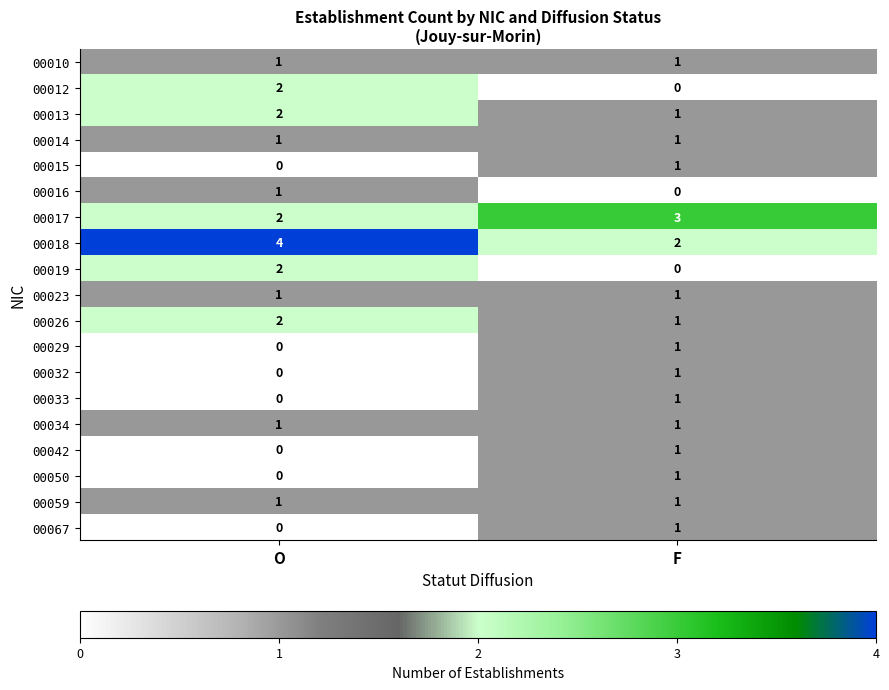

What is the difference between the highest and lowest values at F?

3